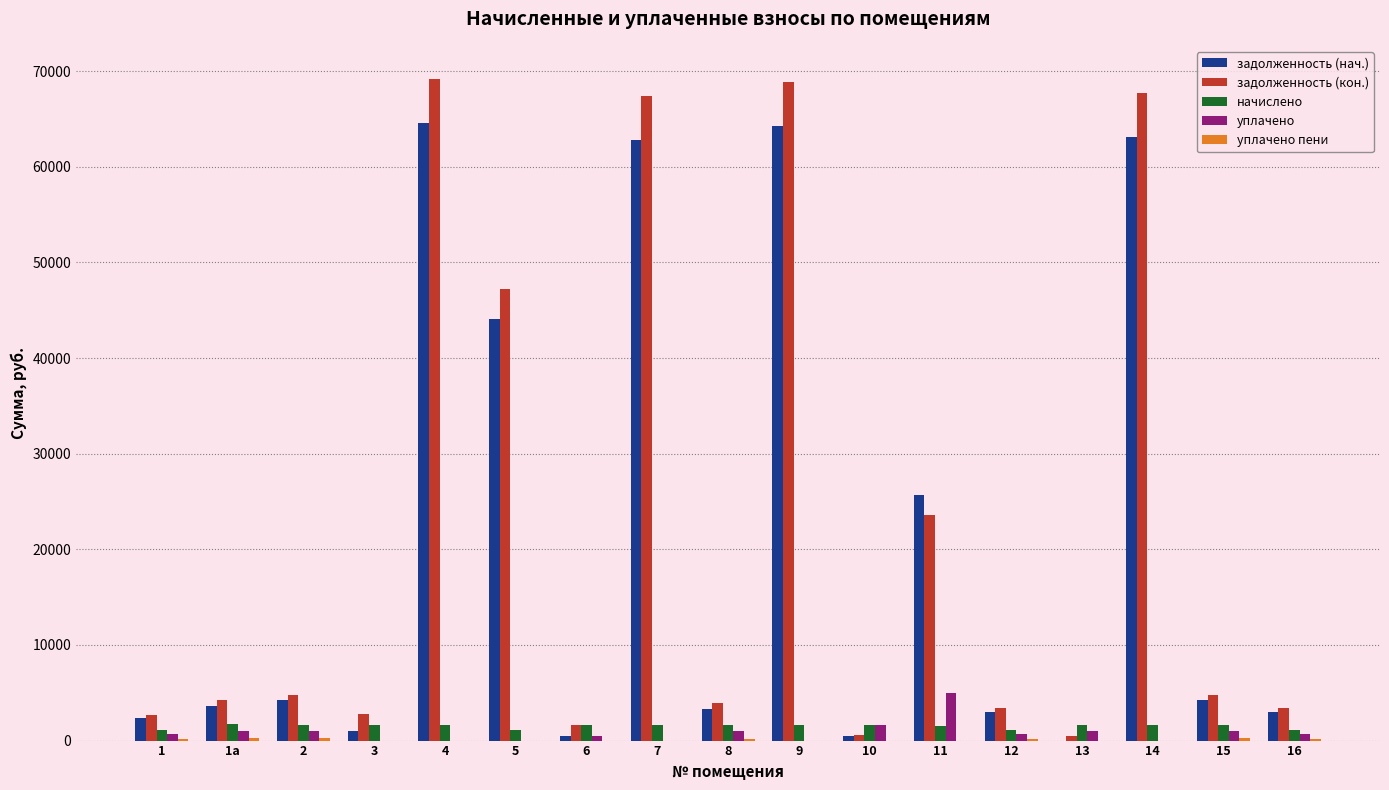

What is the total value across all series at 4?

135382.8